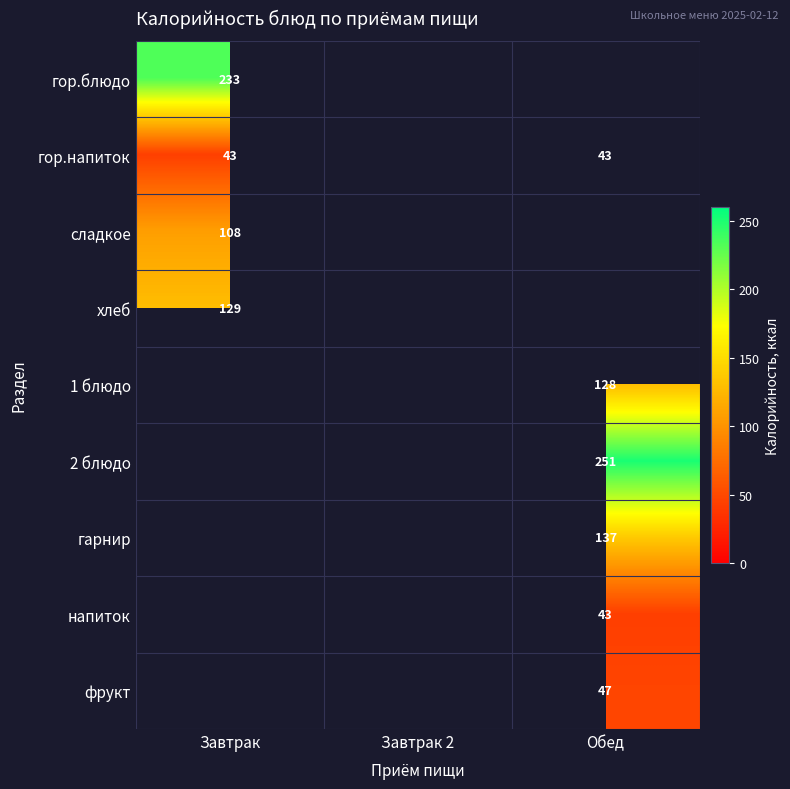

Is it true that гор.напиток equals 16 at Завтрак?

False